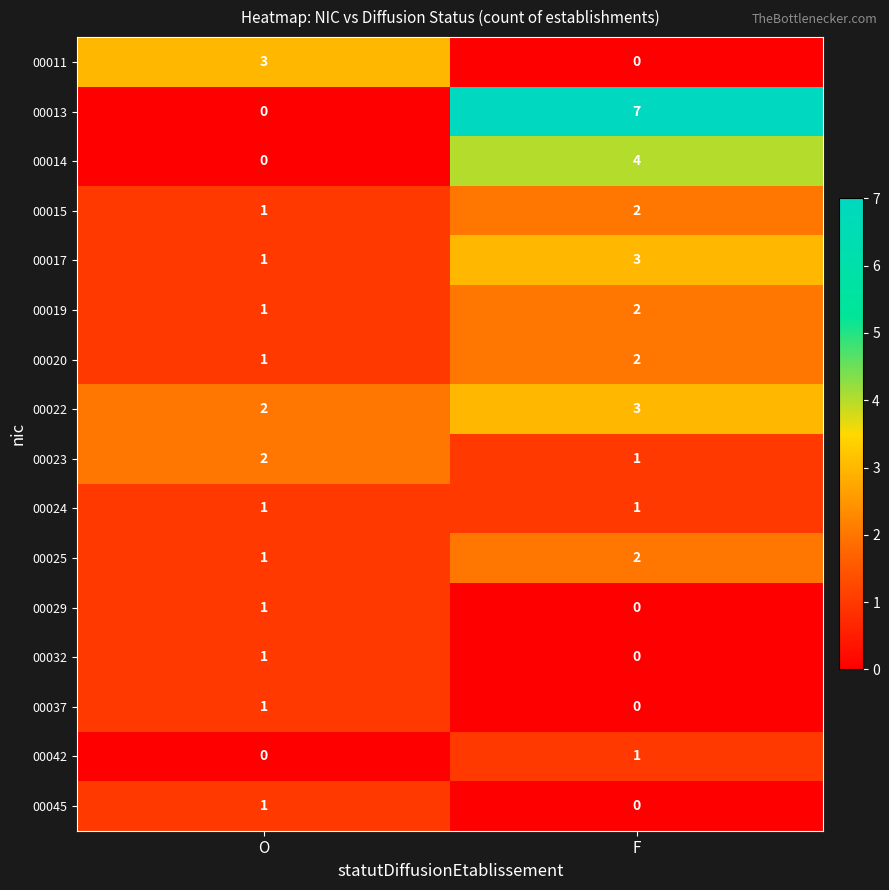

Which series has the largest range (max minus min)?

00013